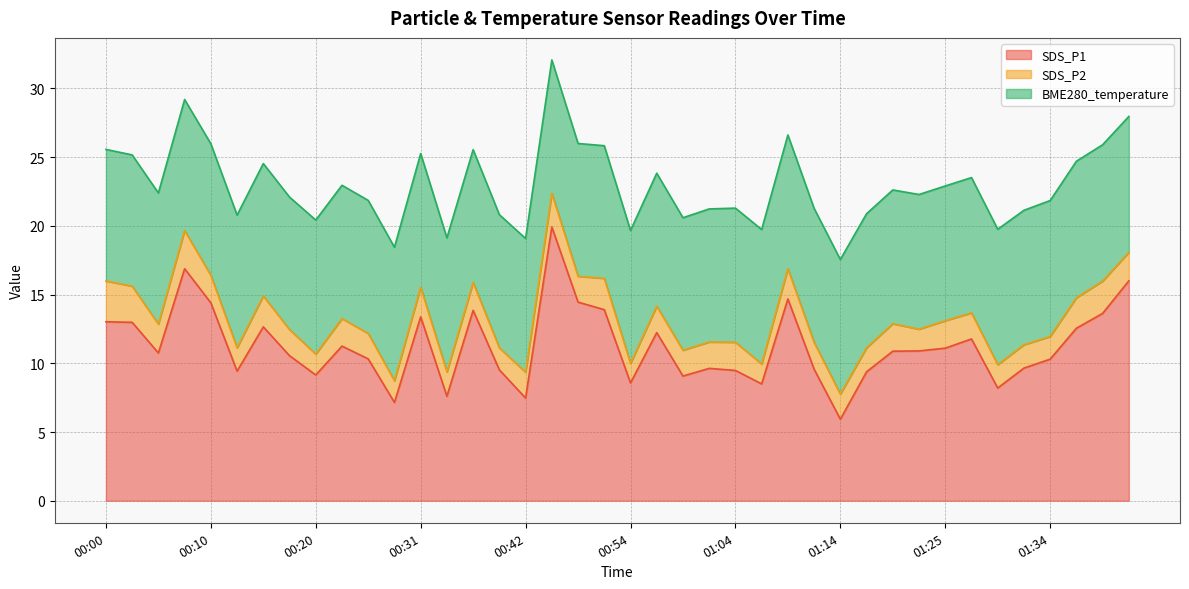

The SDS_P2 series shows 1.8 at 01:14. True or false?

True